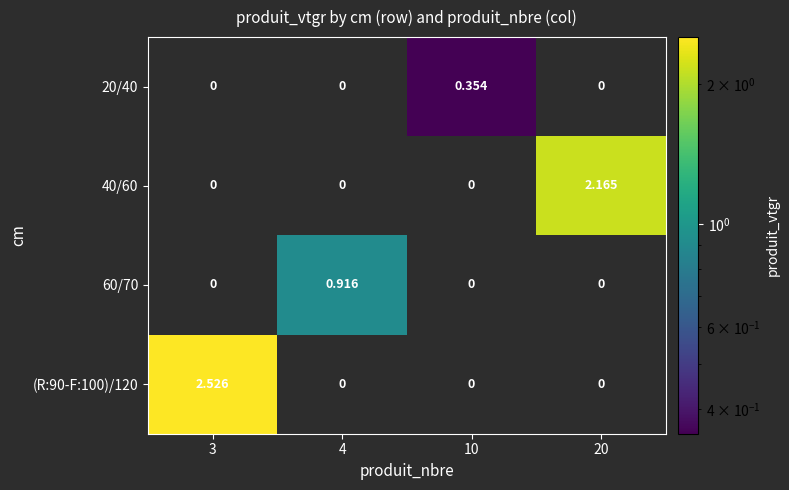

How many data points in 60/70 are above 0?

1